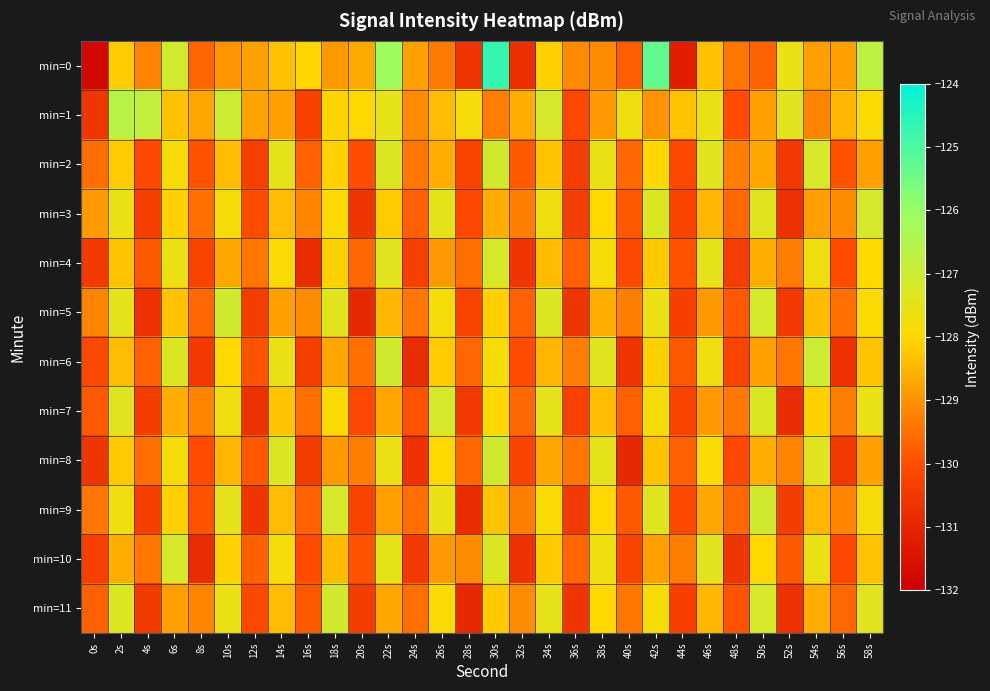

Rank the series by their maximum value, from lowest to highest.

min=3, min=4, min=7, min=10, min=2, min=5, min=8, min=9, min=11, min=6, min=1, min=0